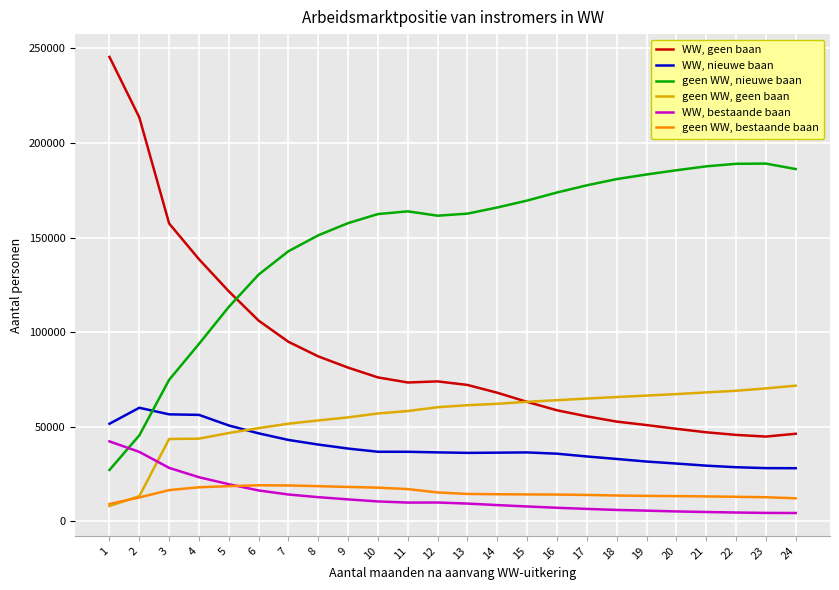

What is the spread (max minus min) of values at 16?

166570